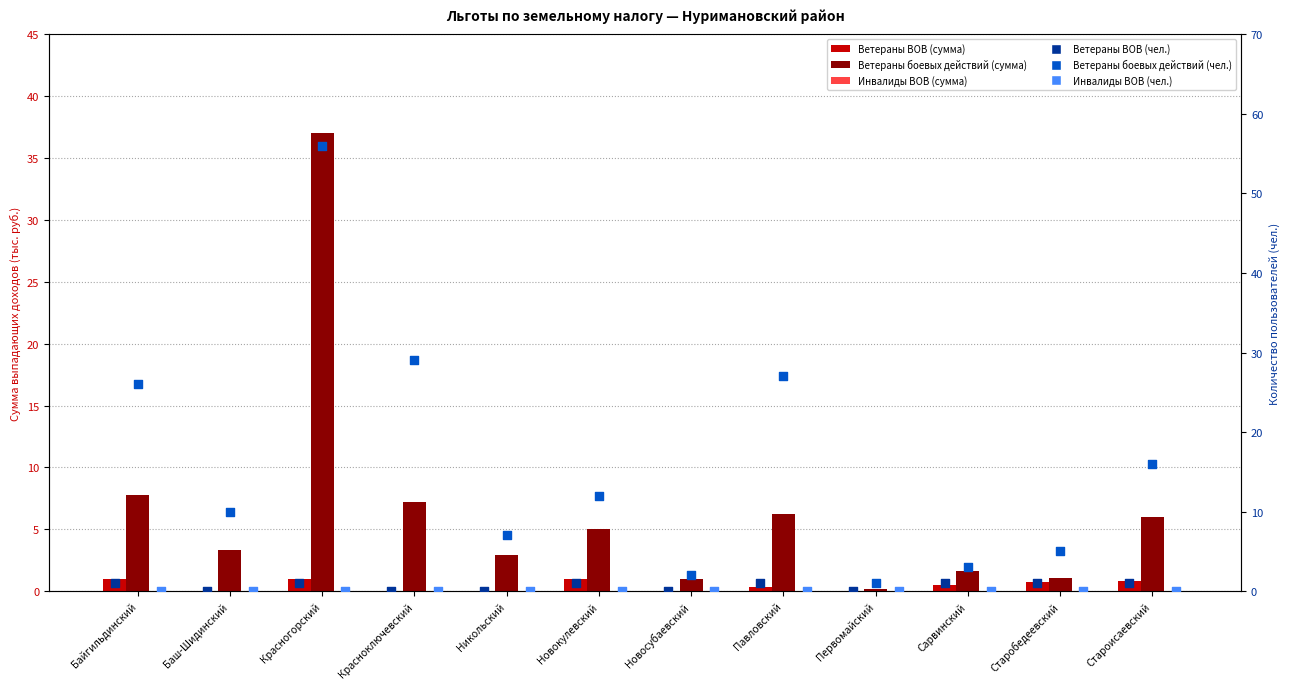

Which series has the largest total across all categories?

Ветераны боевых действий (чел.)